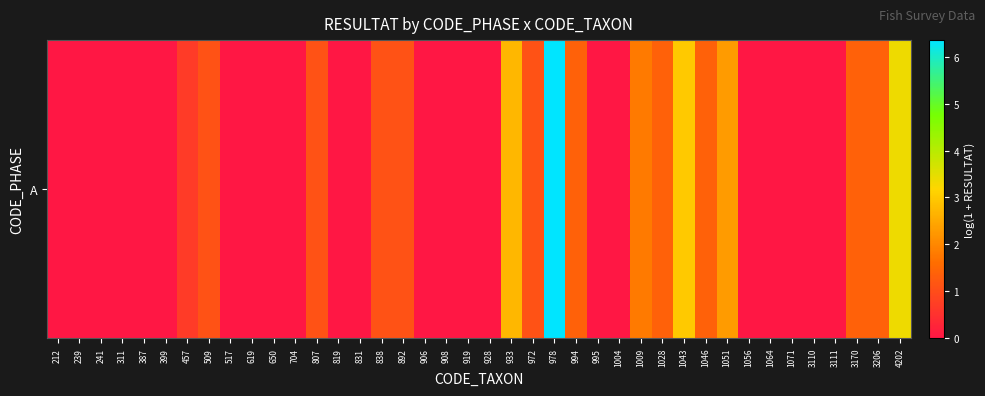

Rank the categories by value from highest to lowest.

978, 4202, 1043, 933, 1051, 1009, 994, 1028, 1046, 3170, 3206, 509, 807, 838, 892, 972, 457, 212, 239, 241, 311, 387, 399, 517, 619, 650, 704, 819, 831, 906, 908, 919, 928, 995, 1004, 1056, 1064, 1071, 3110, 3111